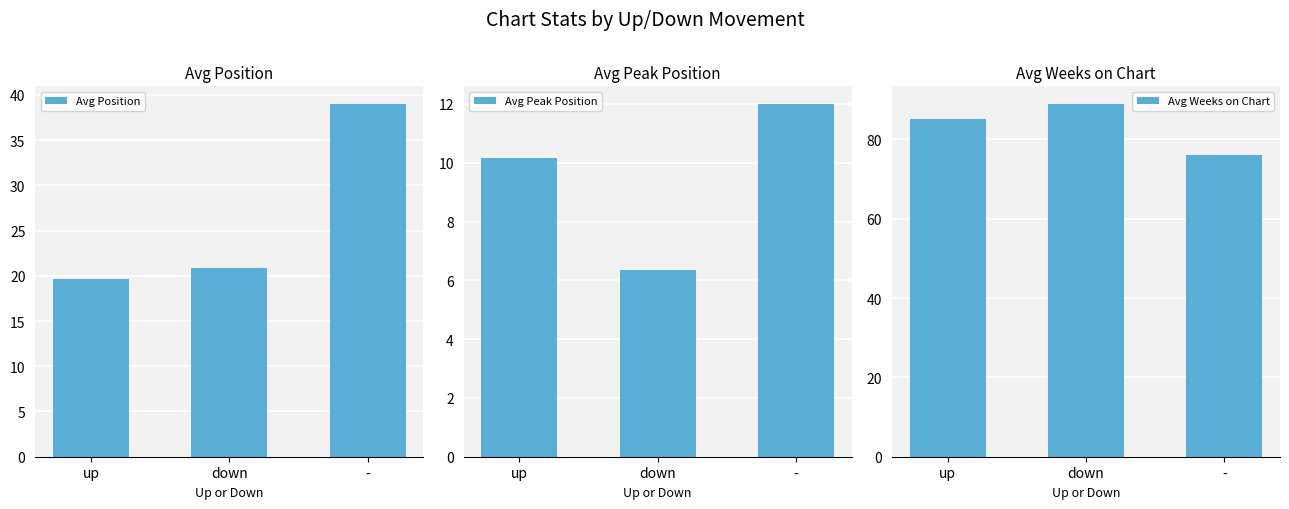

What is the greatest value displayed?

88.9